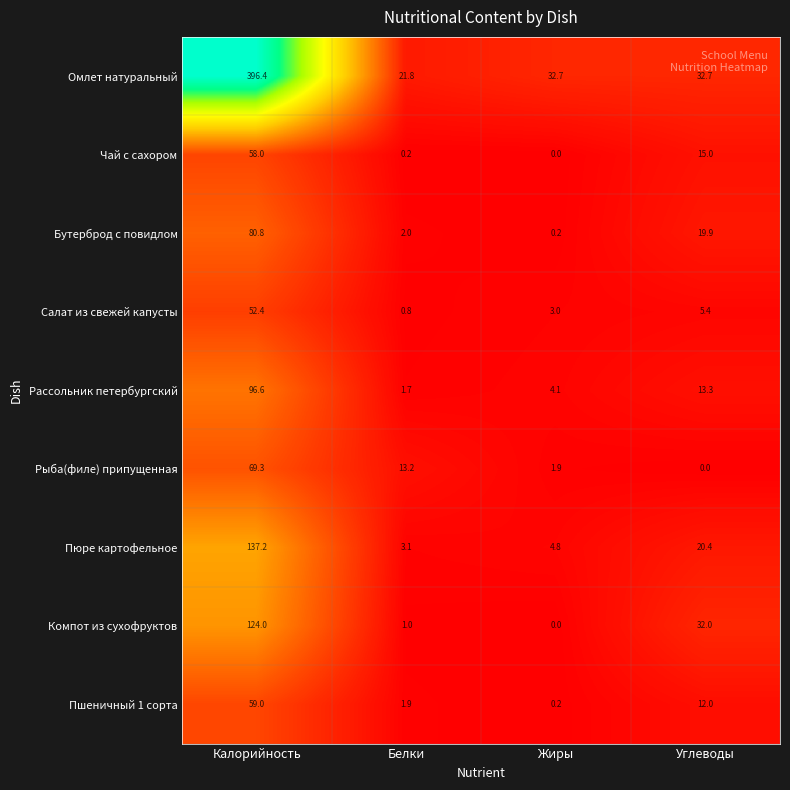

The Рассольник петербургский series shows 6.0 at Углеводы. True or false?

False